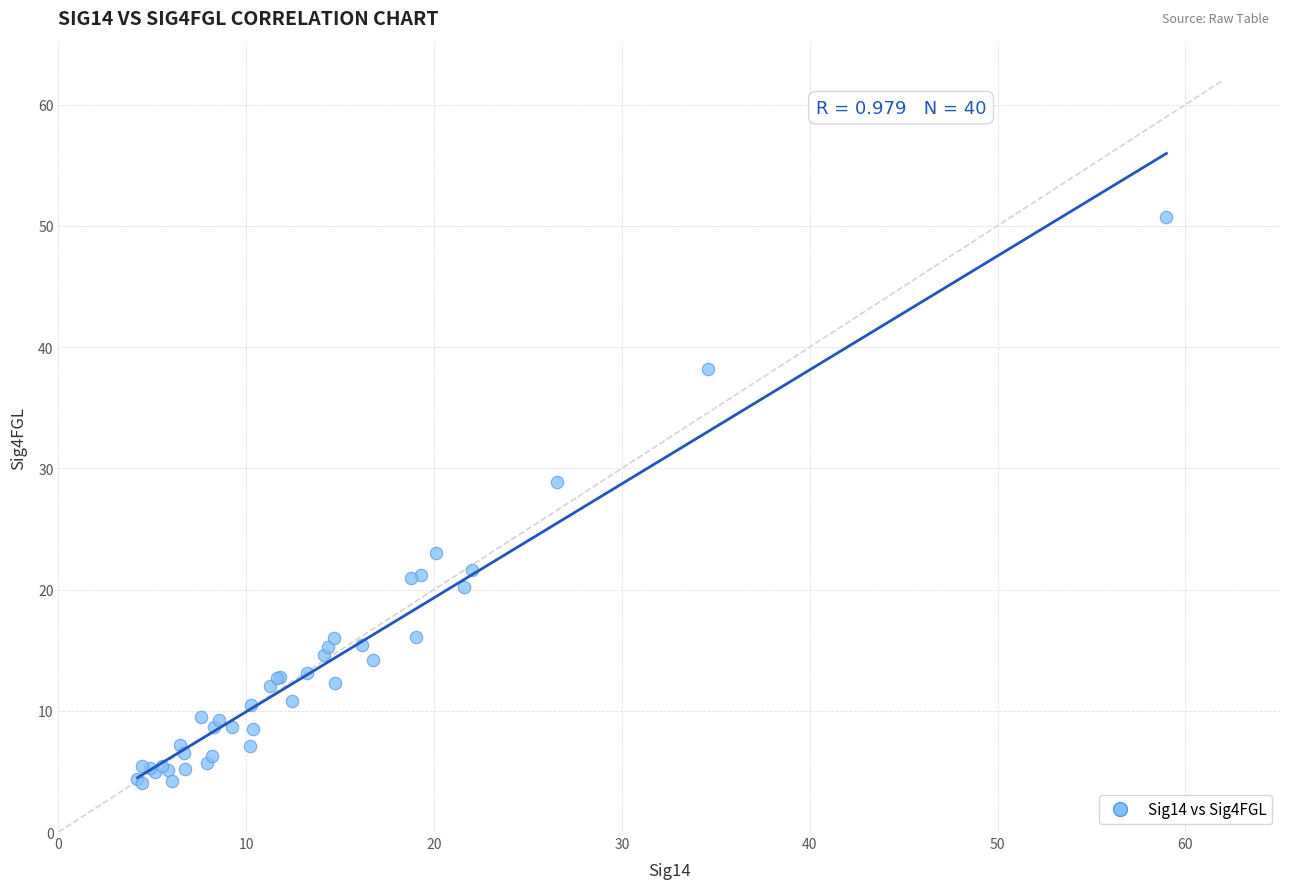

What Y value in the scatter plot is closest to 27?

28.9